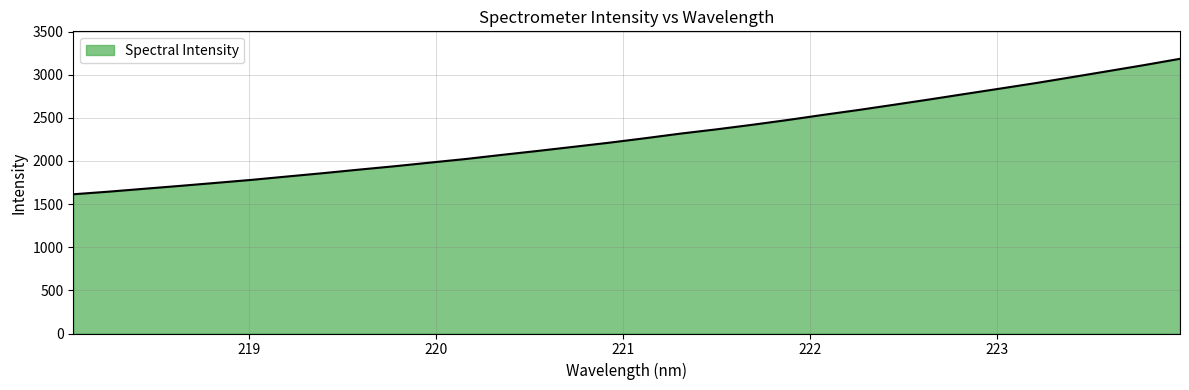

What is the difference between the maximum and minimum values?

1570.4